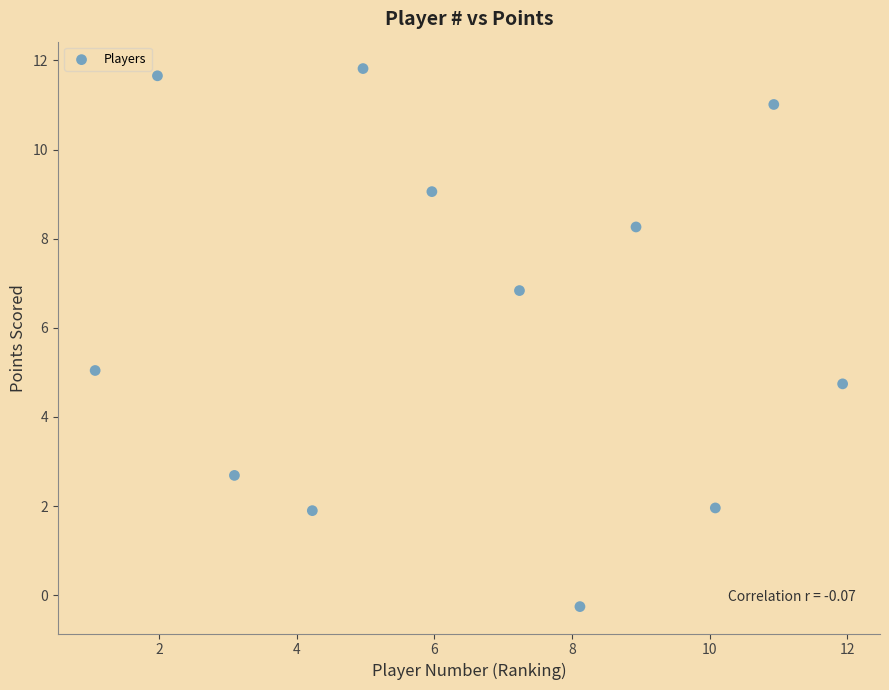

What is the range of Y values (max minus min)?

12.1